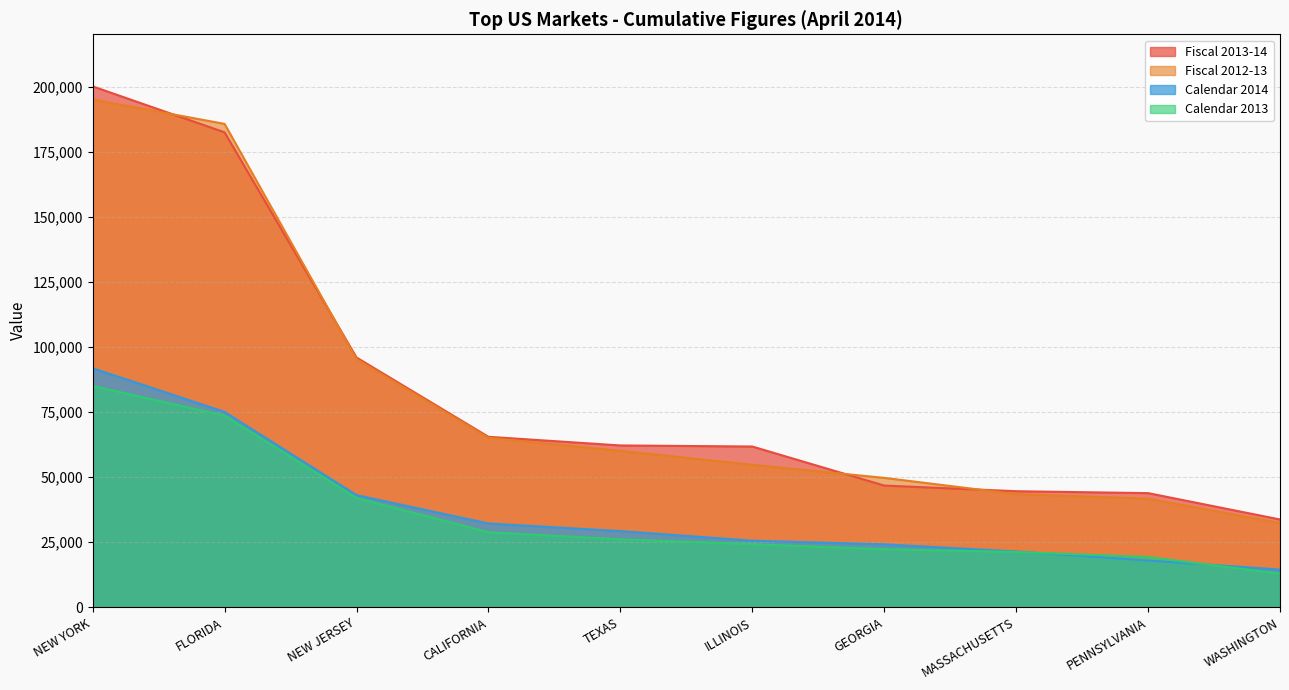

How many data points in Calendar 2014 are above 29268?

5